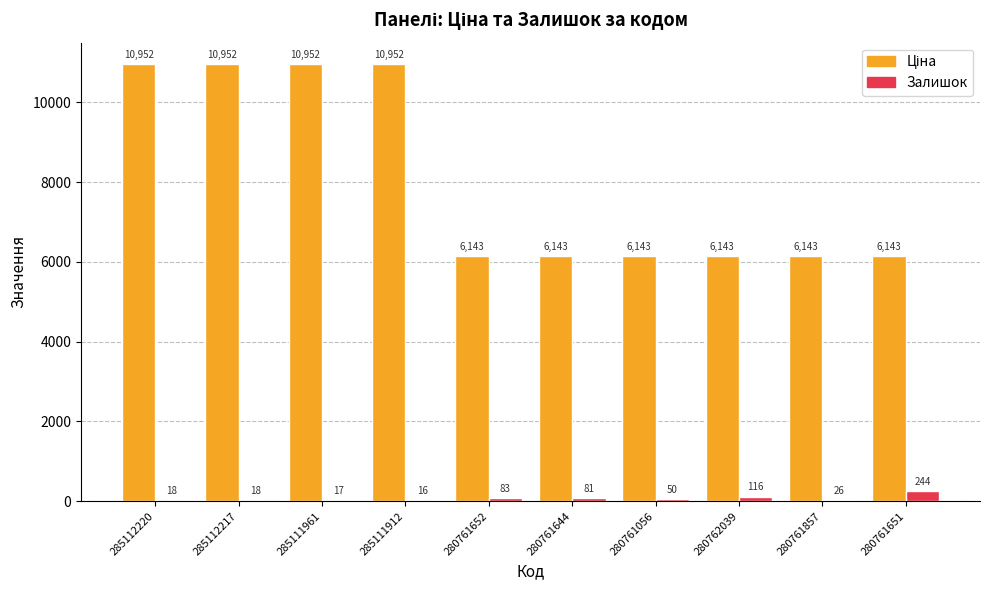

What is the highest value of the Залишок series?

244.0